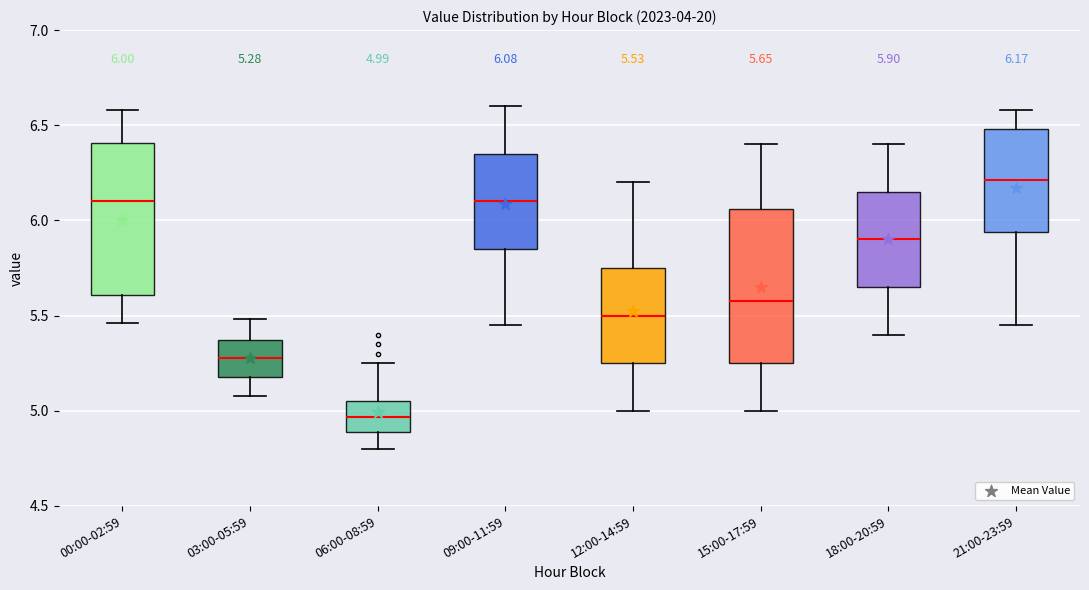

Which box has the lowest median line?

06:00-08:59